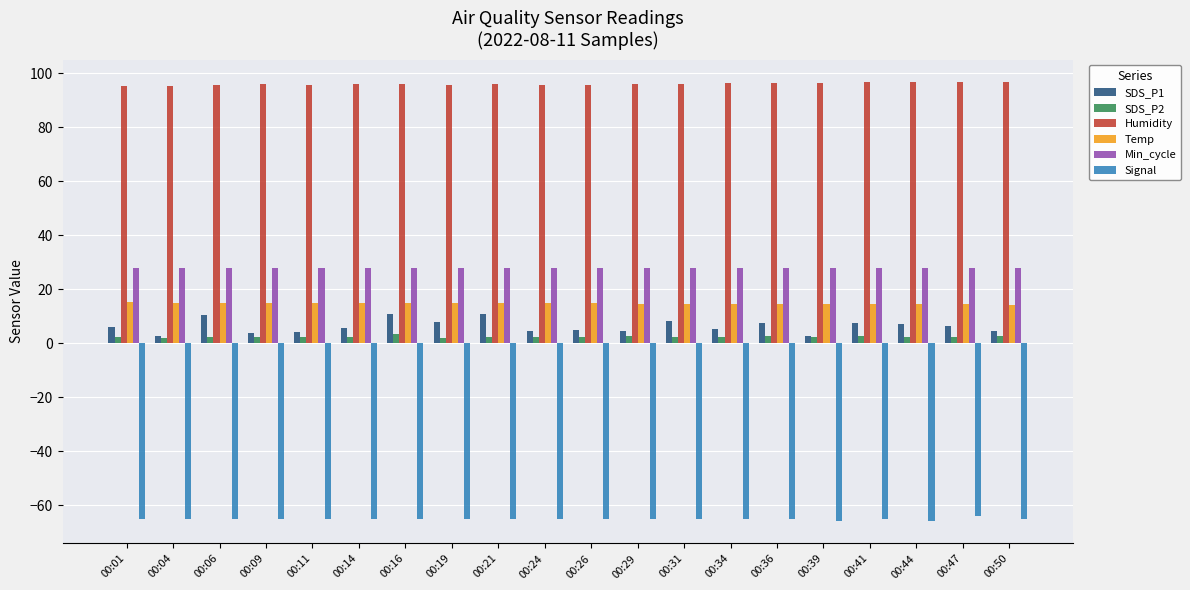

Which series has the largest total across all categories?

Humidity